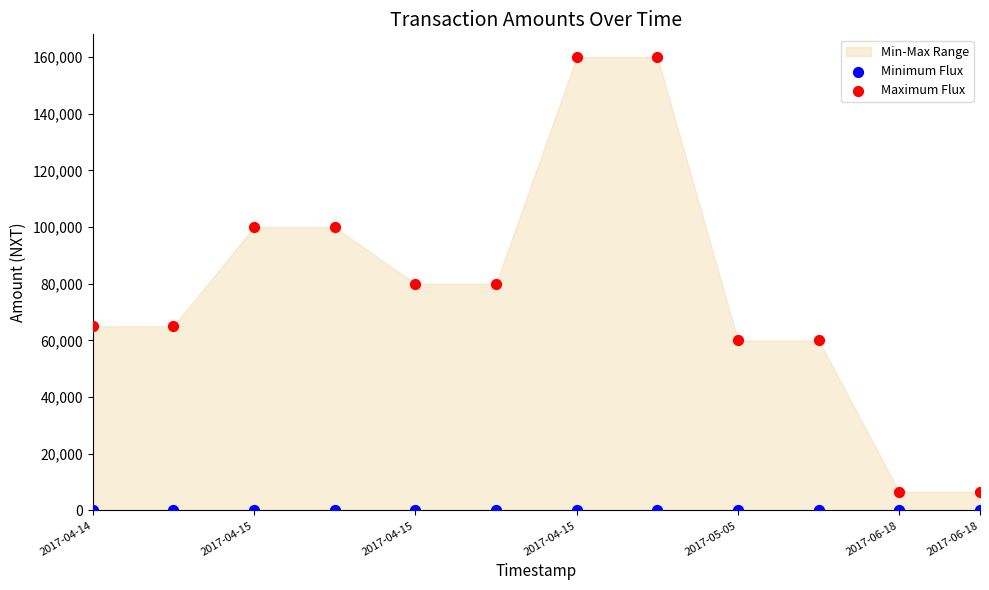

Which series contains the lowest Y value?

Minimum Flux